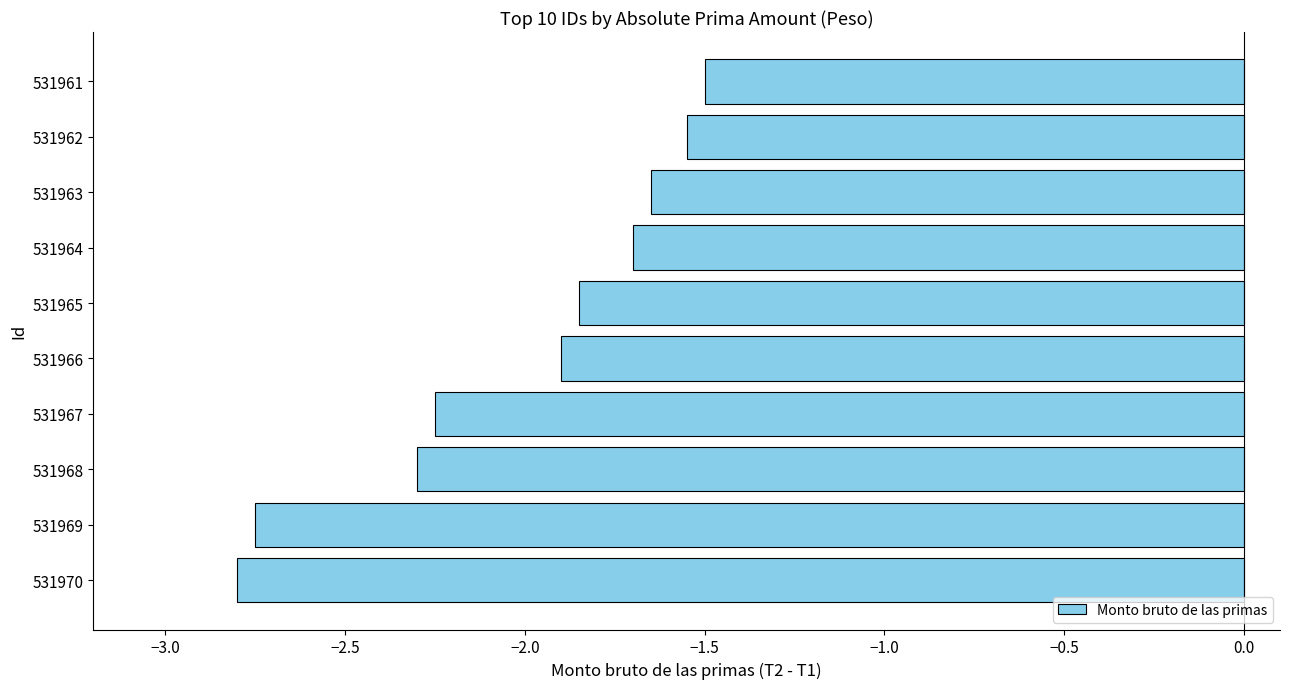

True or false: the data shows -3.2 at 531967.

False